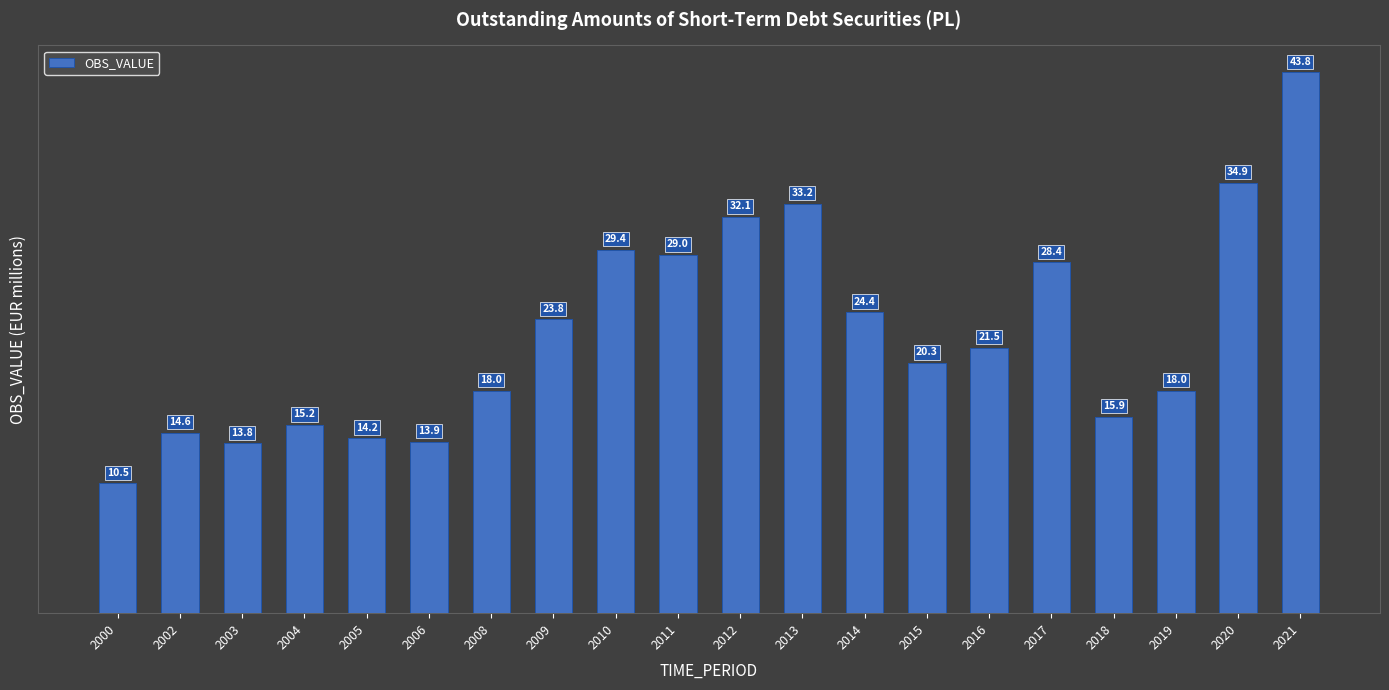

How many bars are there in total?

20